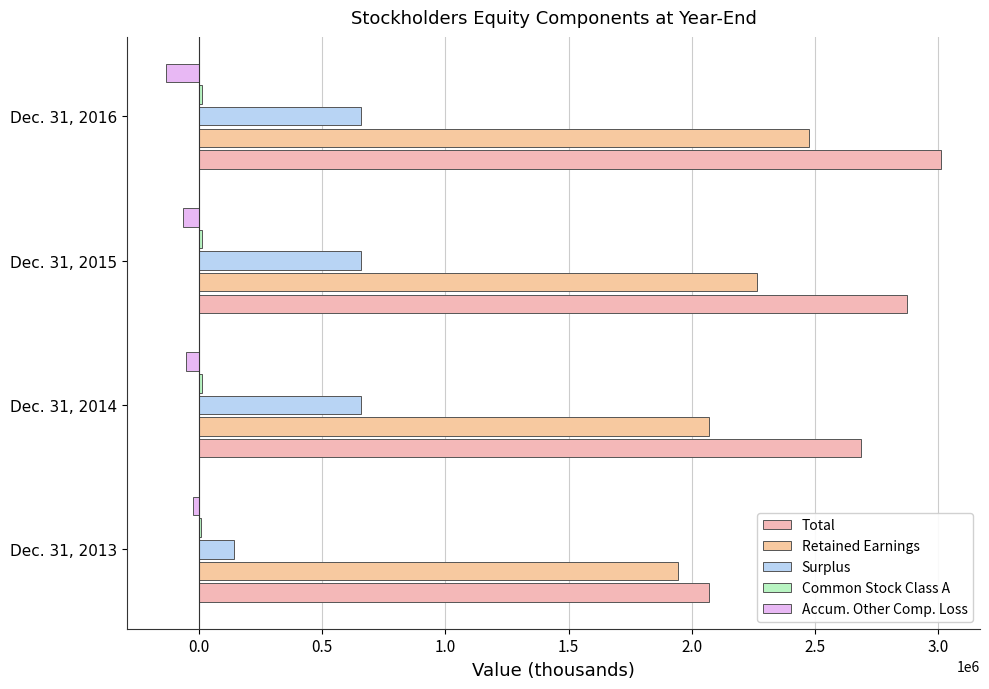

Rank the series by their maximum value, from highest to lowest.

Total, Retained Earnings, Surplus, Common Stock Class A, Accum. Other Comp. Loss